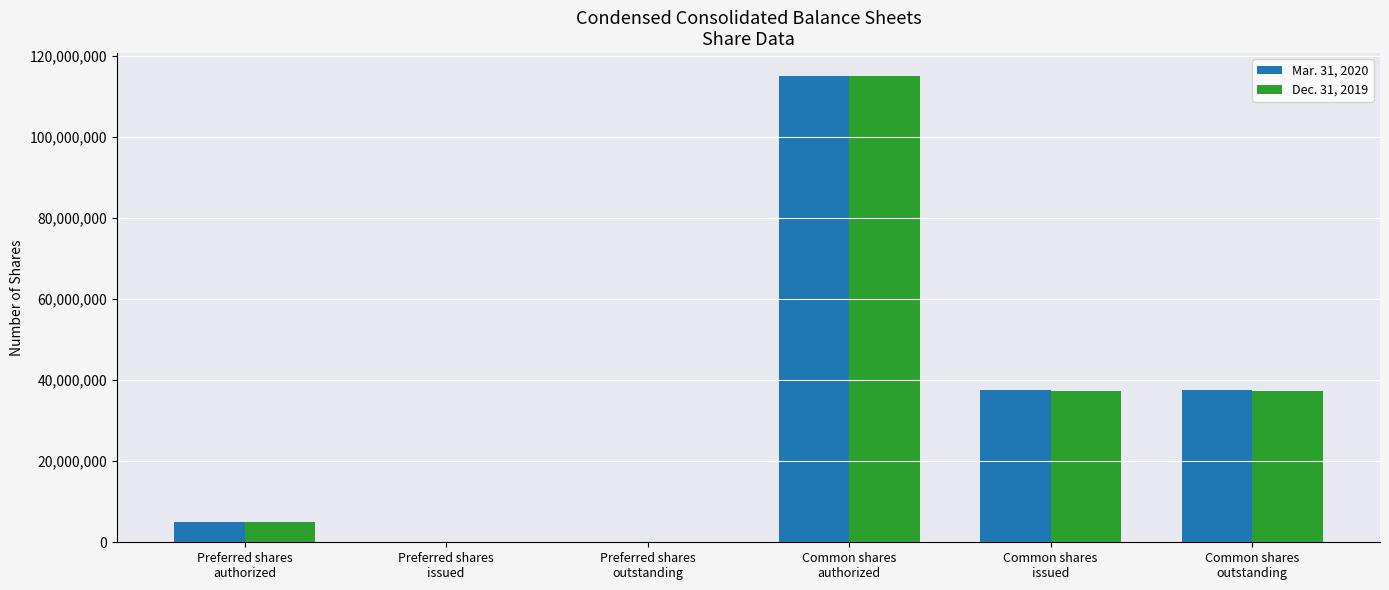

What is the difference between the Dec. 31, 2019 values at Preferred shares
issued and Common shares
outstanding?

37446498